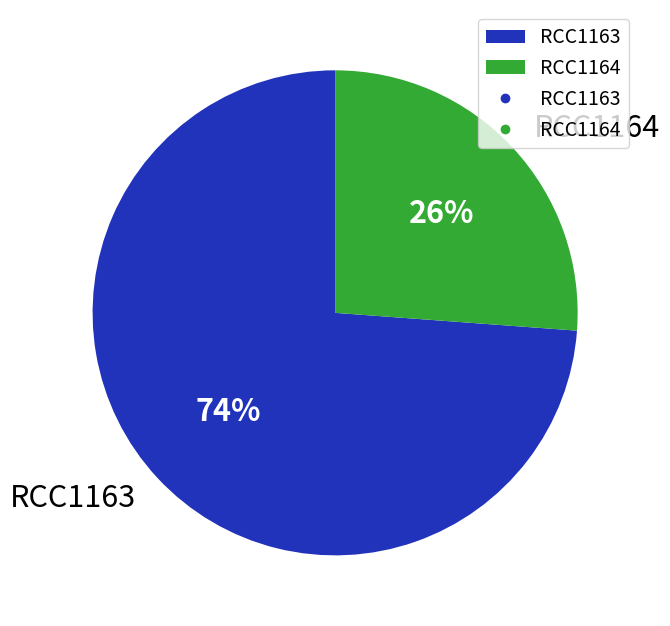

The RCC1163 slice represents 88% of the pie. True or false?

False